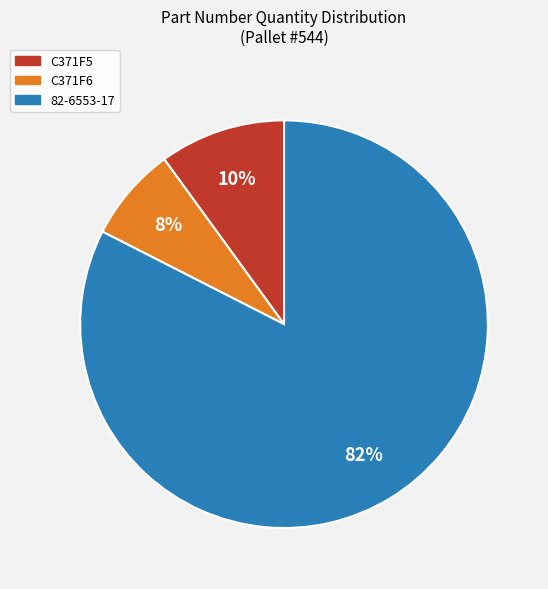

Is the sum of C371F6 and 82-6553-17 greater than half?

Yes